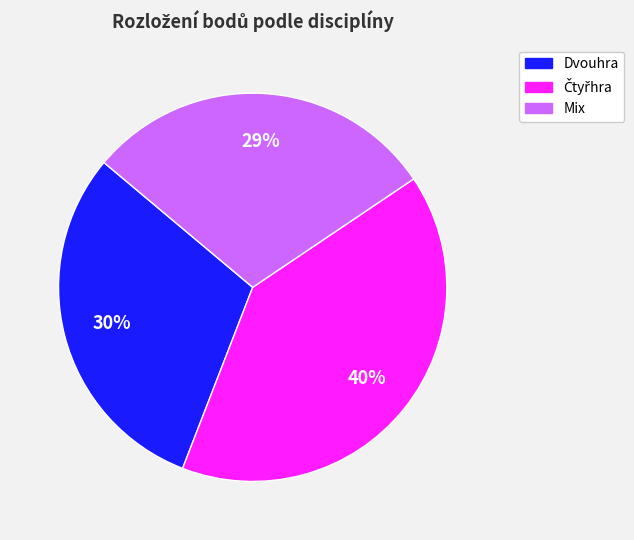

To the nearest percent, what is the average slice percentage?

33%